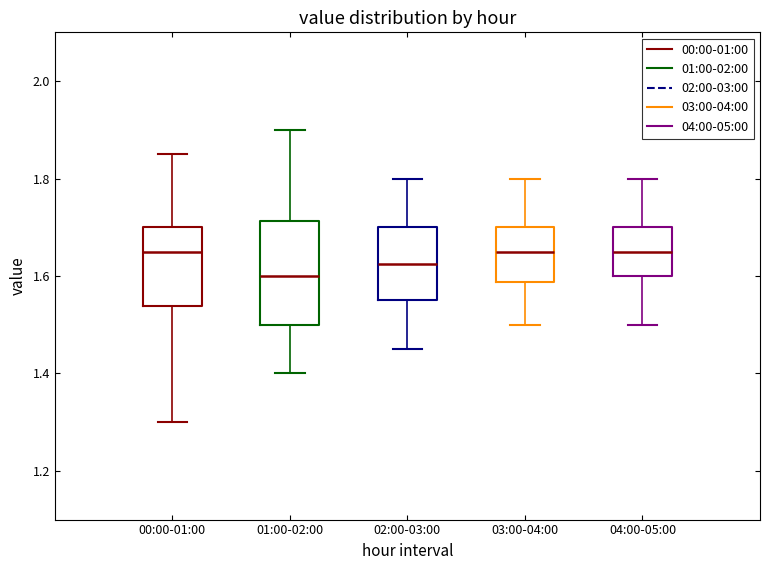

Which box is the tallest, from its lower edge to its upper edge?

01:00-02:00